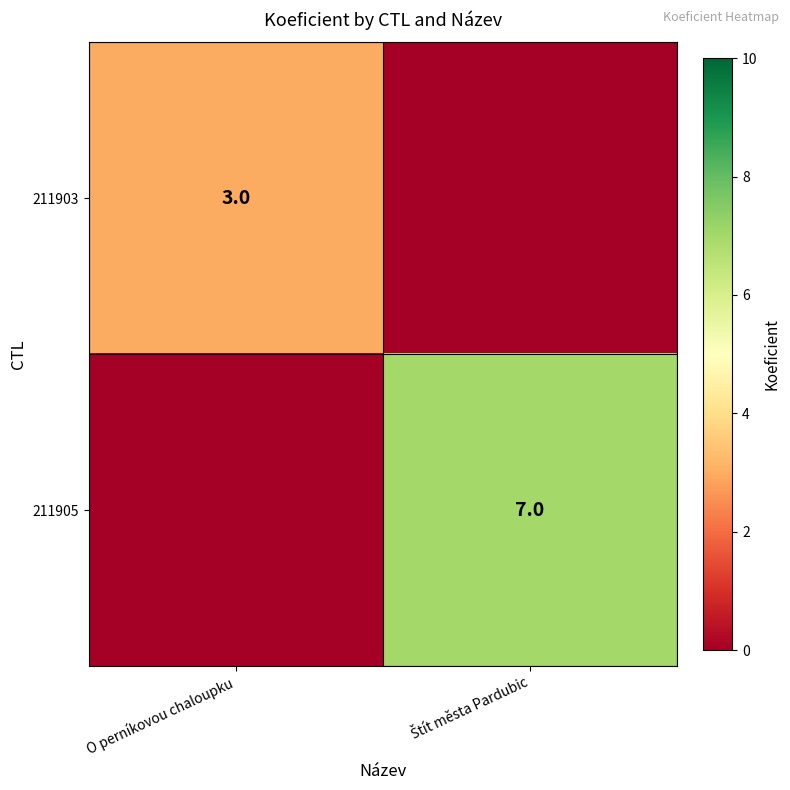

The value of 211903 at O perníkovou chaloupku is 3. True or false?

True